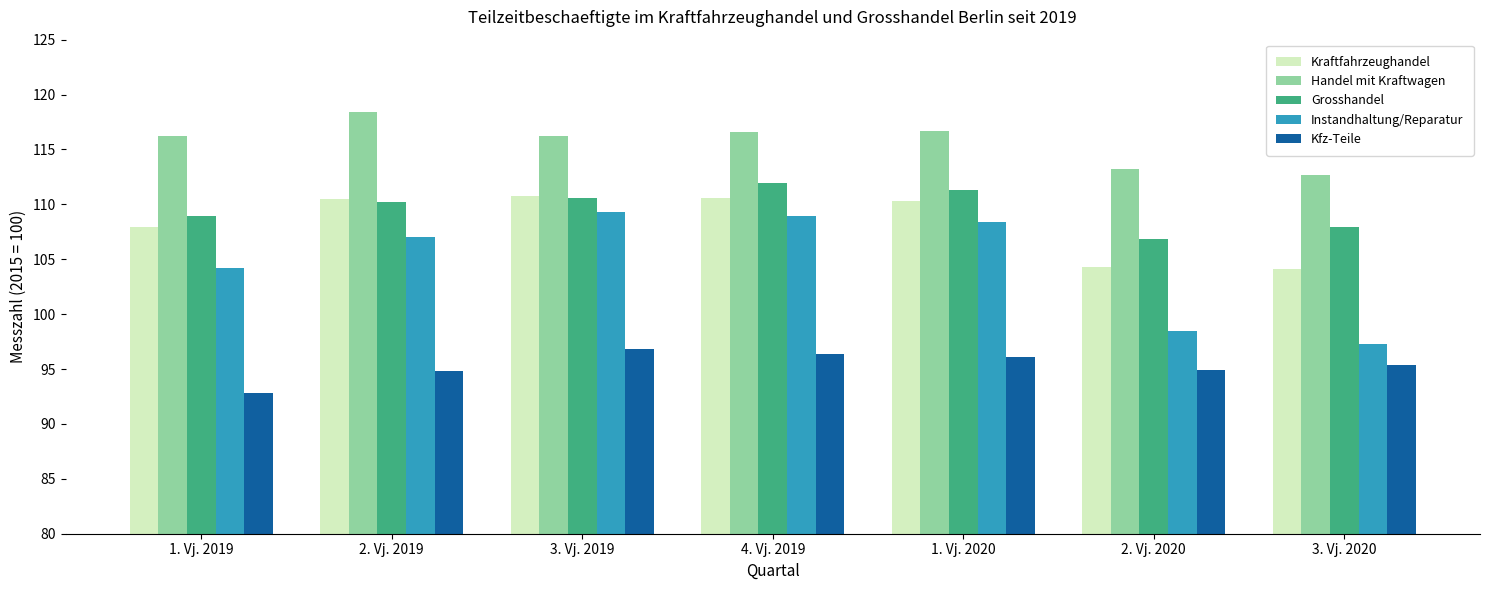

Read the Instandhaltung/Reparatur value at 4. Vj. 2019.

108.9